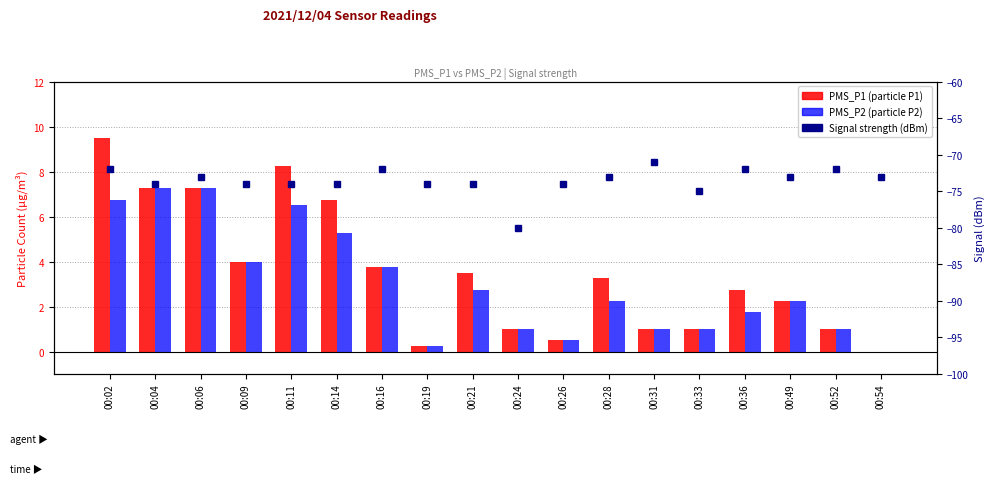

Is it true that PMS_P2 equals 0.5 at 00:26?

True